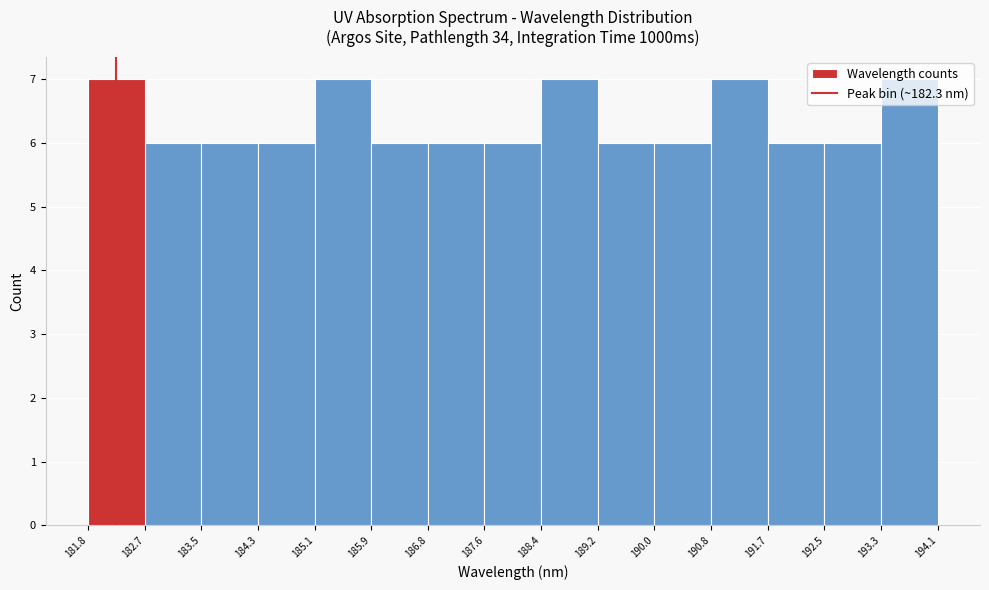

How tall is the bar that spans 182.7 to 183.5 on the x-axis? The values are not printed on the chart, so give them approximately, as read against the axis.

6